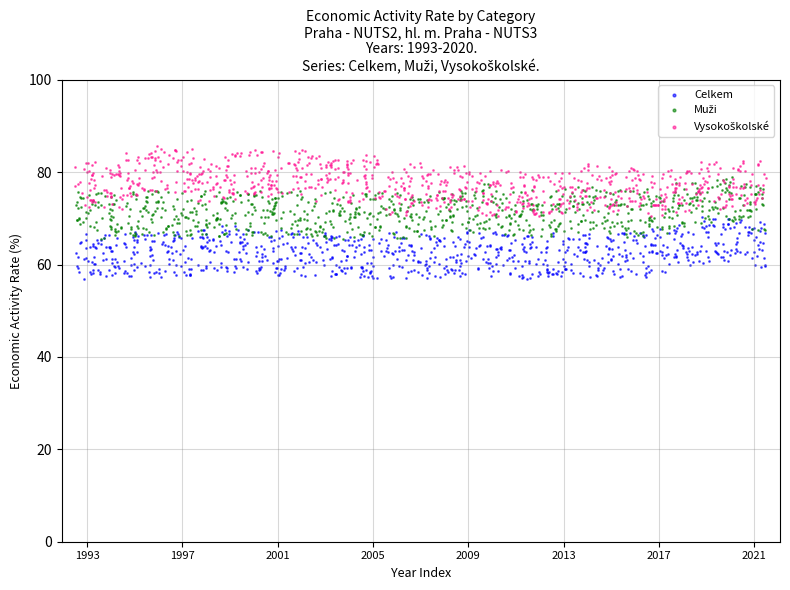

Which series contains the lowest Y value?

Celkem